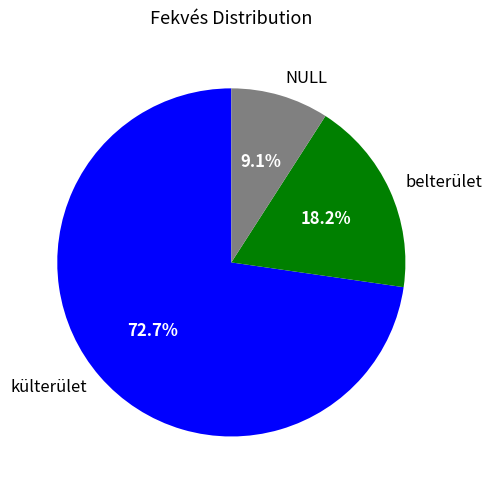

Rank the categories by value from highest to lowest.

külterület, belterület, NULL